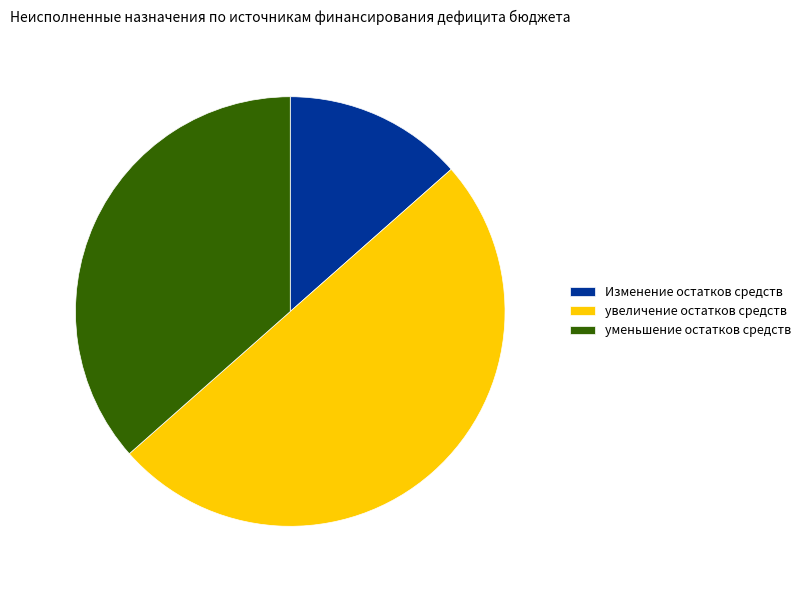

Do Изменение остатков средств and увеличение остатков средств together represent more than half of the pie?

Yes